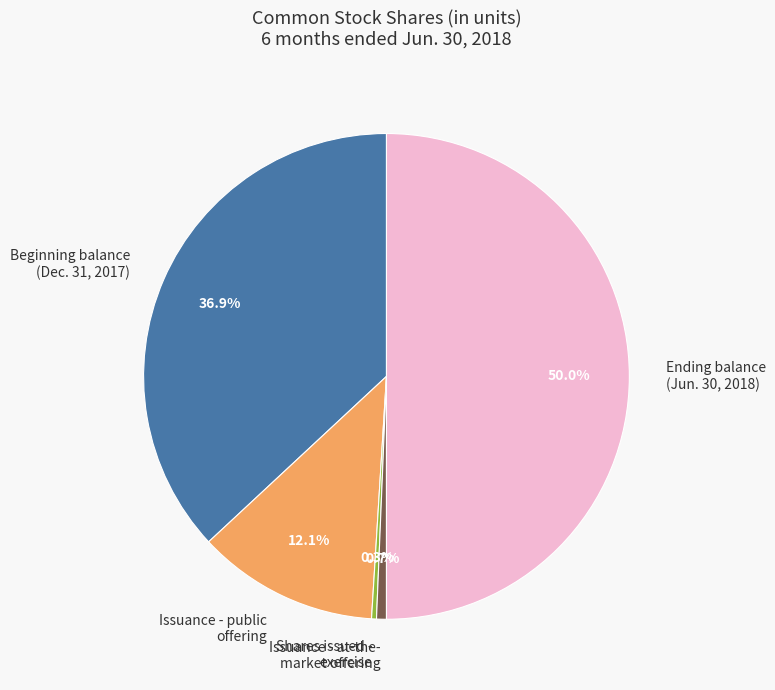

How many slices are in this pie chart?

5